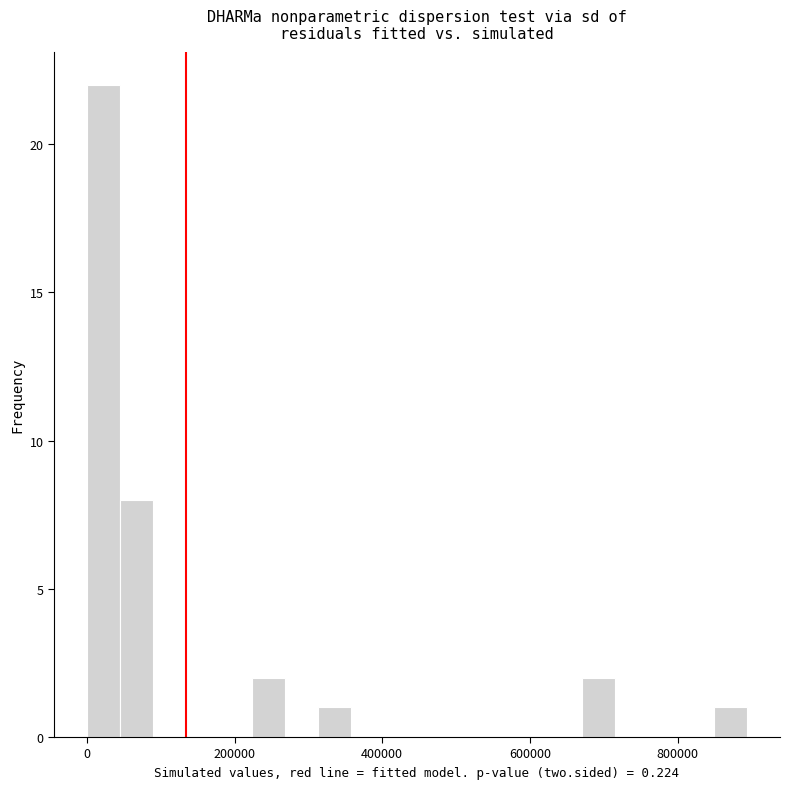

Around what value on the x-axis is the tallest bar? Give the approximate position of its centre, as read against the axis.

20000